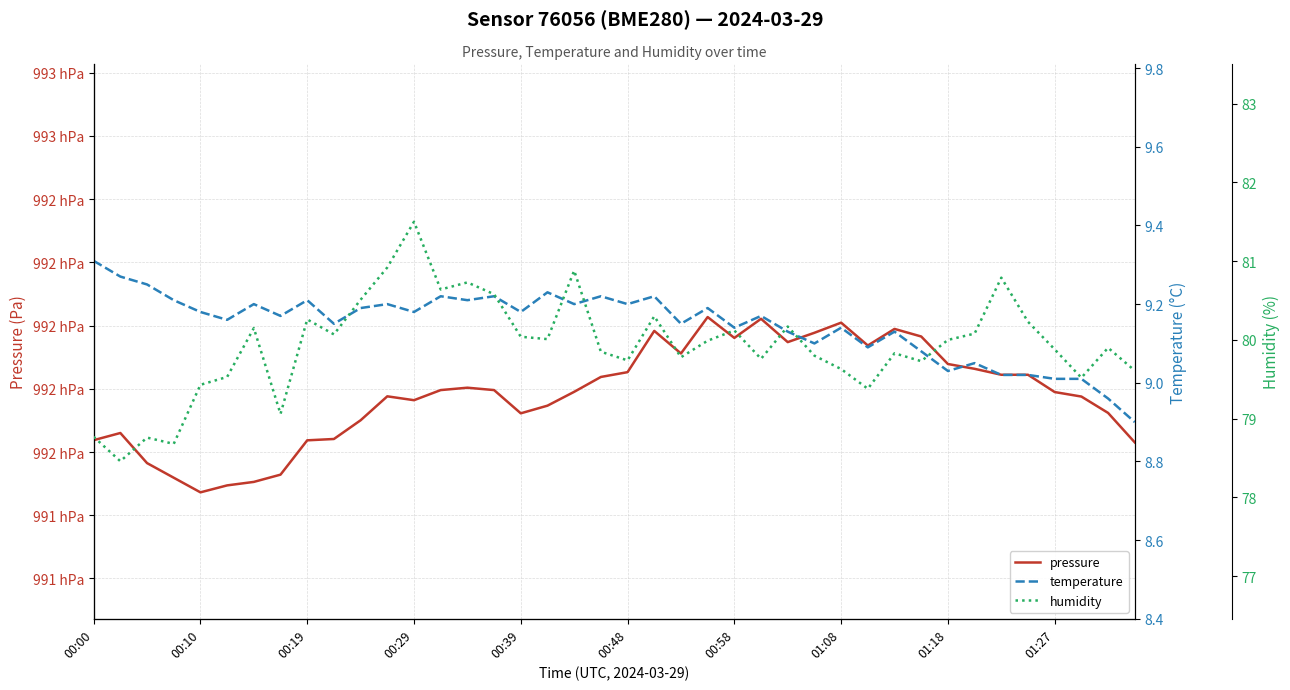

Where does the temperature series first go above 9?

00:00